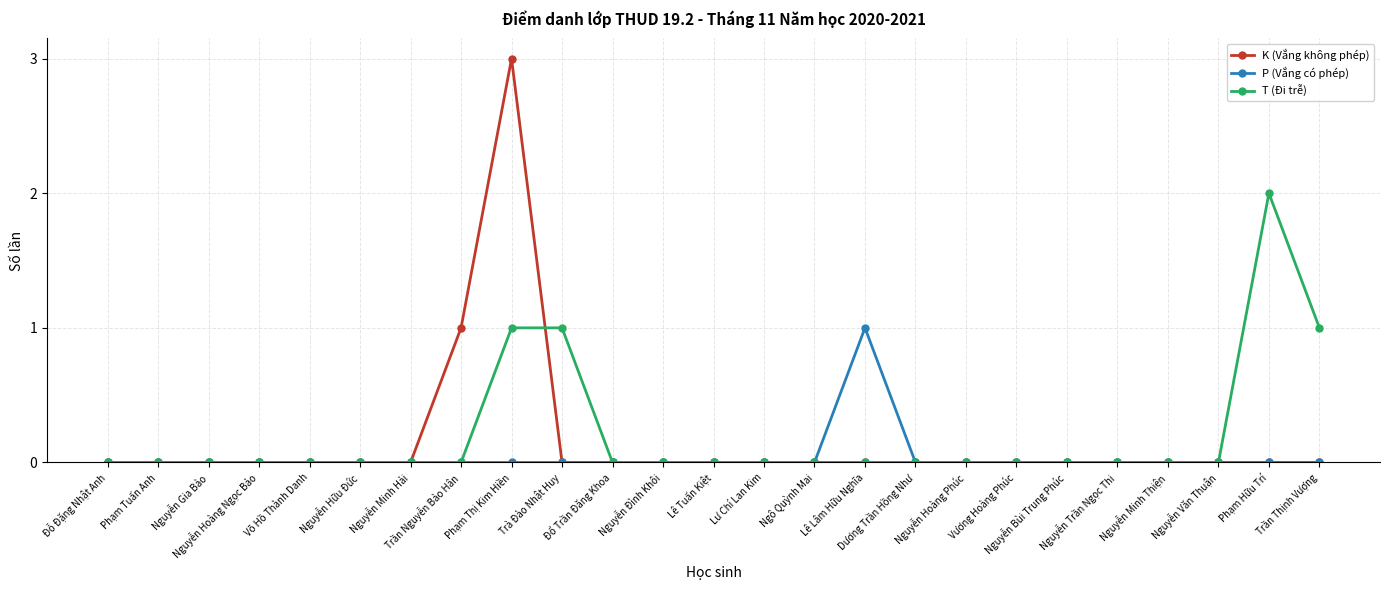

Reading left to right, transcribe all the data shown in this chart.

K (Vắng không phép): 0	0	0	0	0	0	0	1	3	0	0	0	0	0	0	0	0	0	0	0	0	0	0	0	0
P (Vắng có phép): 0	0	0	0	0	0	0	0	0	0	0	0	0	0	0	1	0	0	0	0	0	0	0	0	0
T (Đi trễ): 0	0	0	0	0	0	0	0	1	1	0	0	0	0	0	0	0	0	0	0	0	0	0	2	1